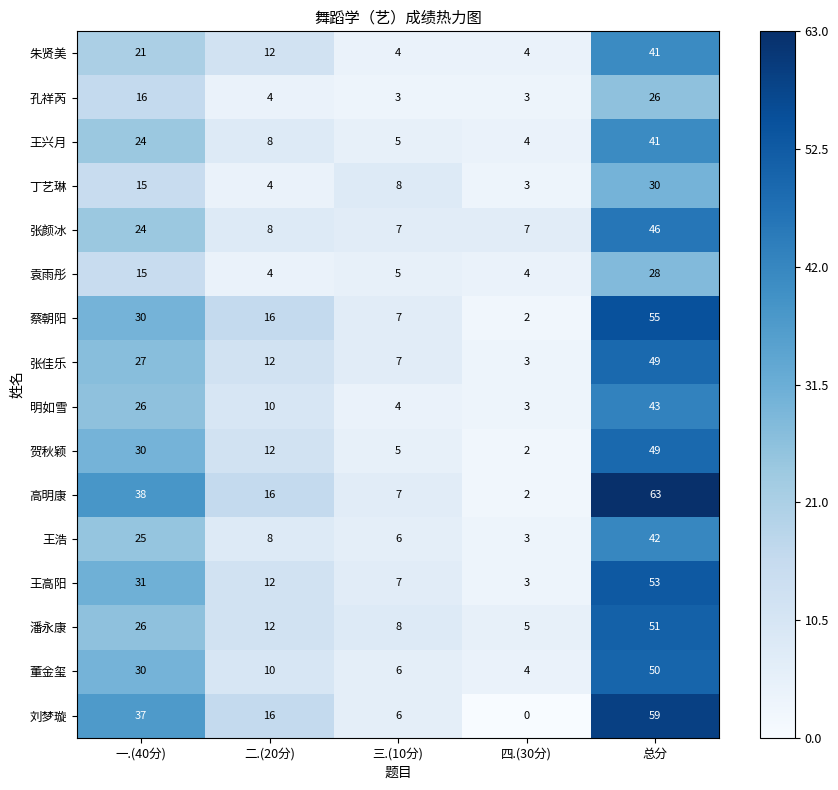

How many data points does each series have?

5